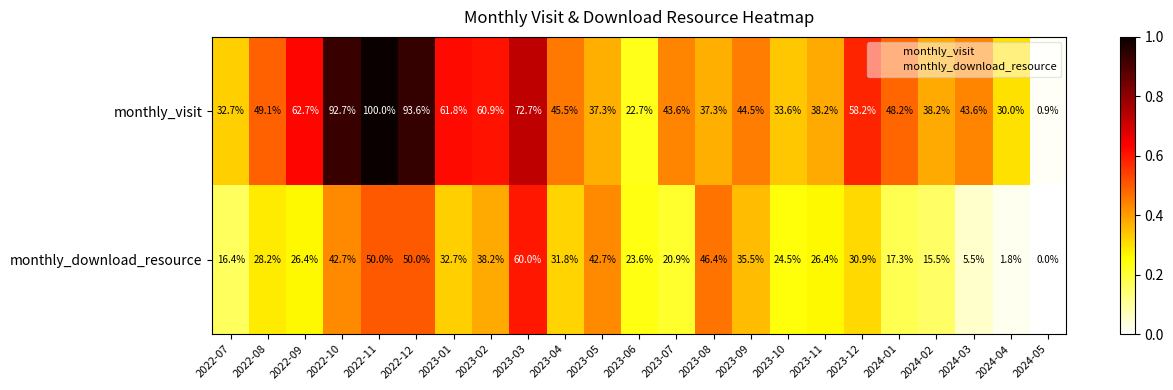

What is the difference between the highest and lowest values at 2023-09?

9.0